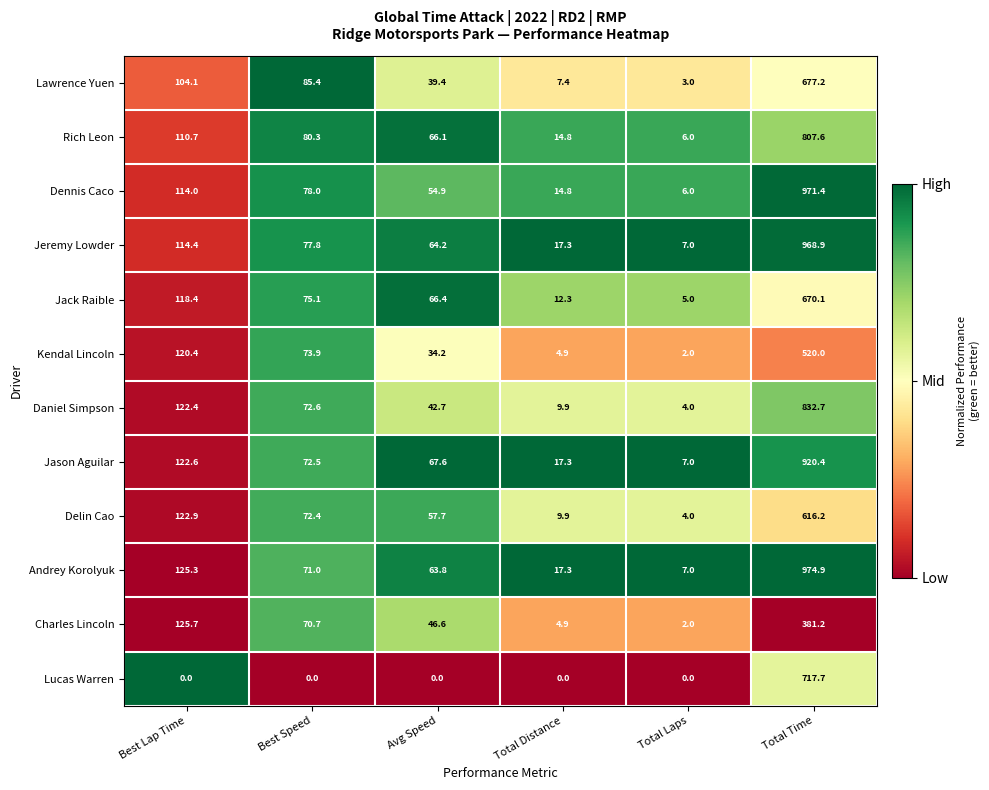

What is the sum of the Jason Aguilar values at Avg Speed and Best Lap Time?

190.2